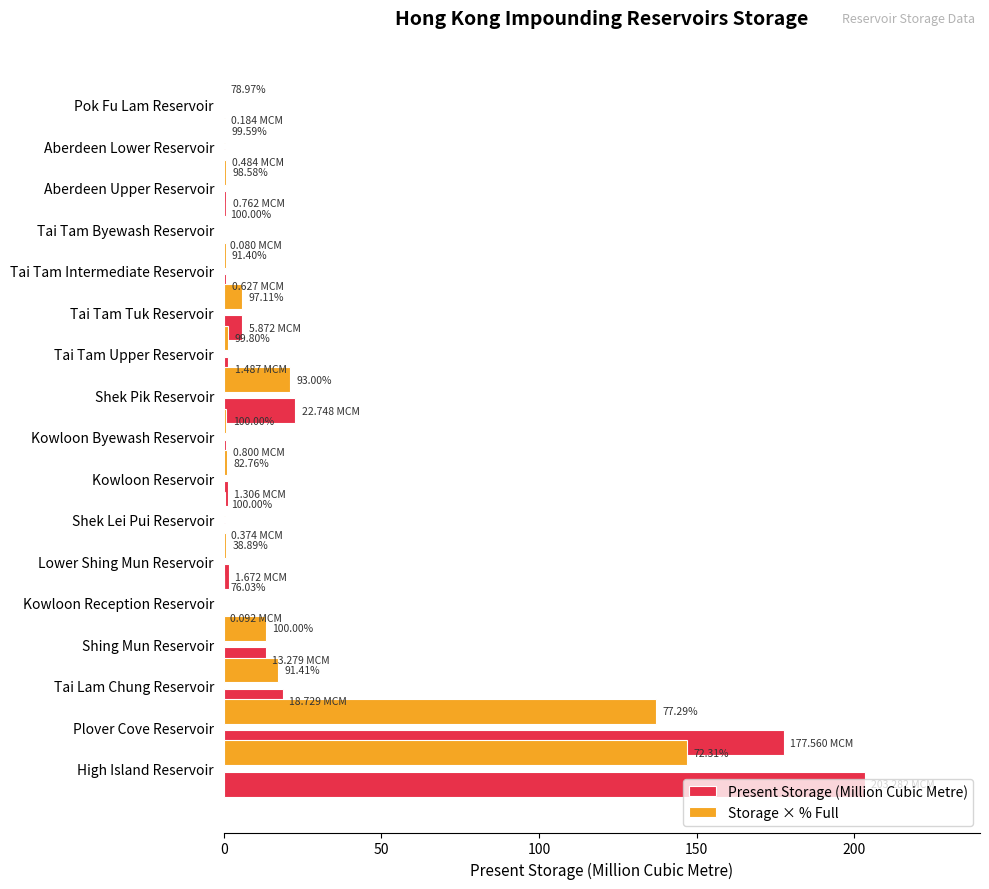

The value of Storage × % Full at Shing Mun Reservoir is 13.3. True or false?

True